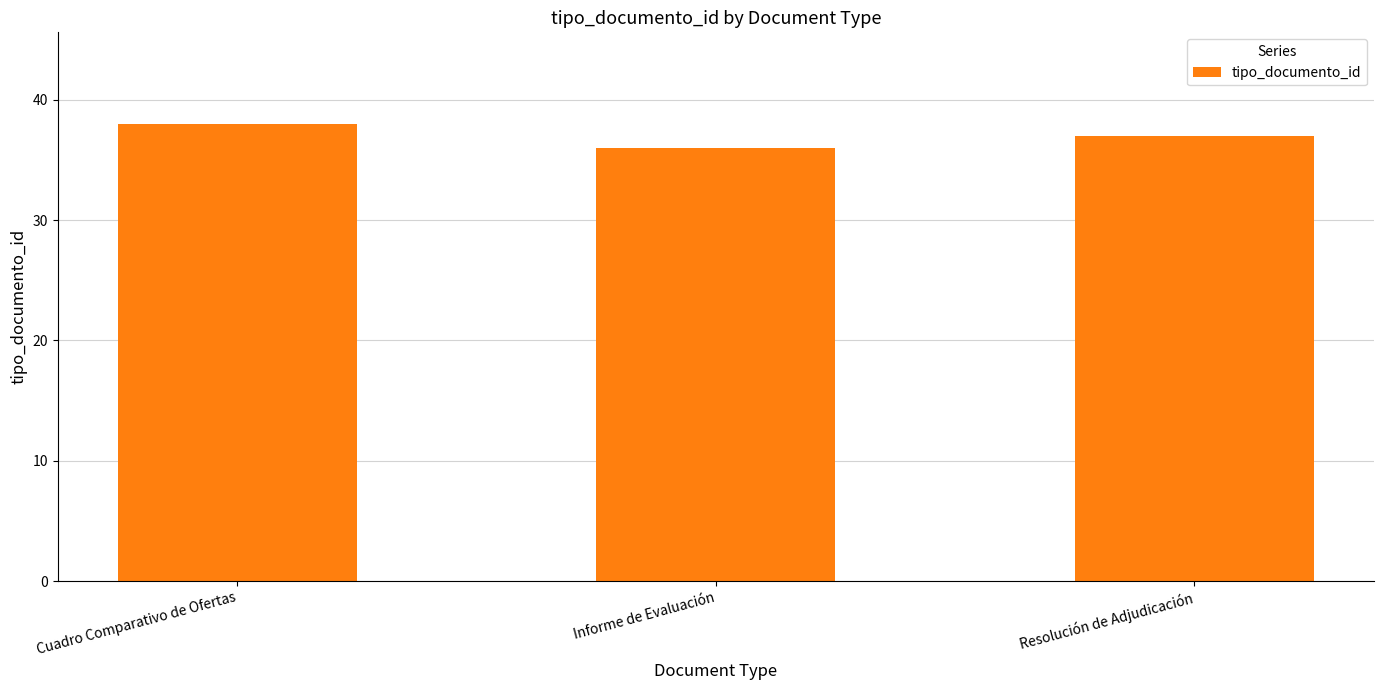

Reading left to right, list all the values displayed in this chart.

38	36	37